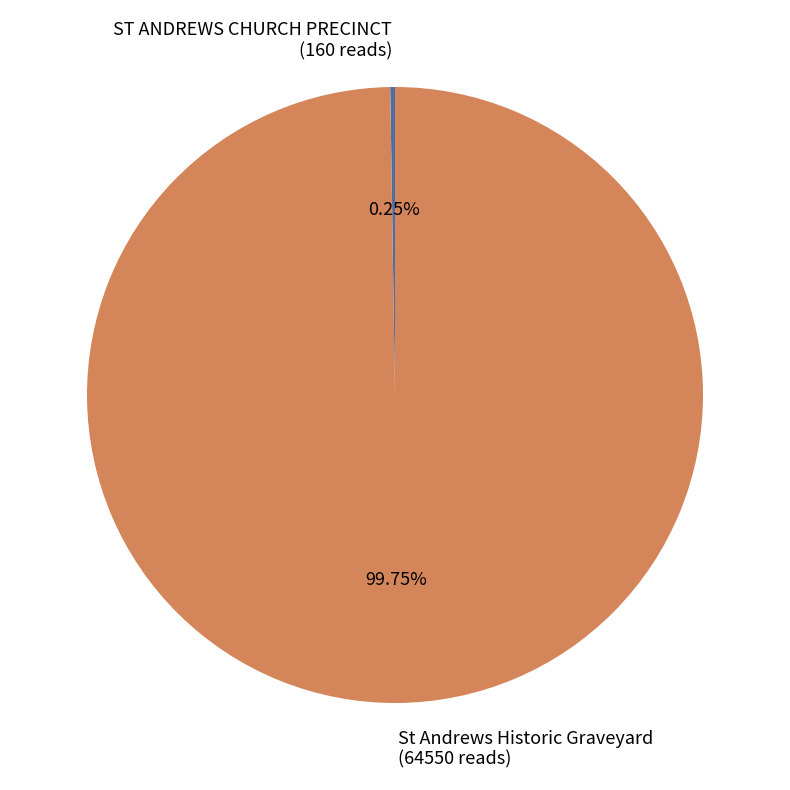

To the nearest percent, what is the difference between the largest and smallest slice percentages?

100%